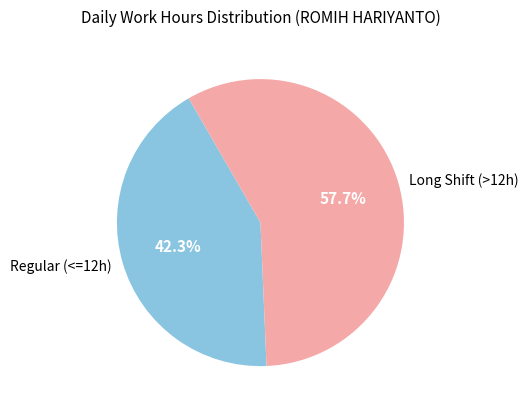

Rank the categories by value from lowest to highest.

Regular (<=12h), Long Shift (>12h)